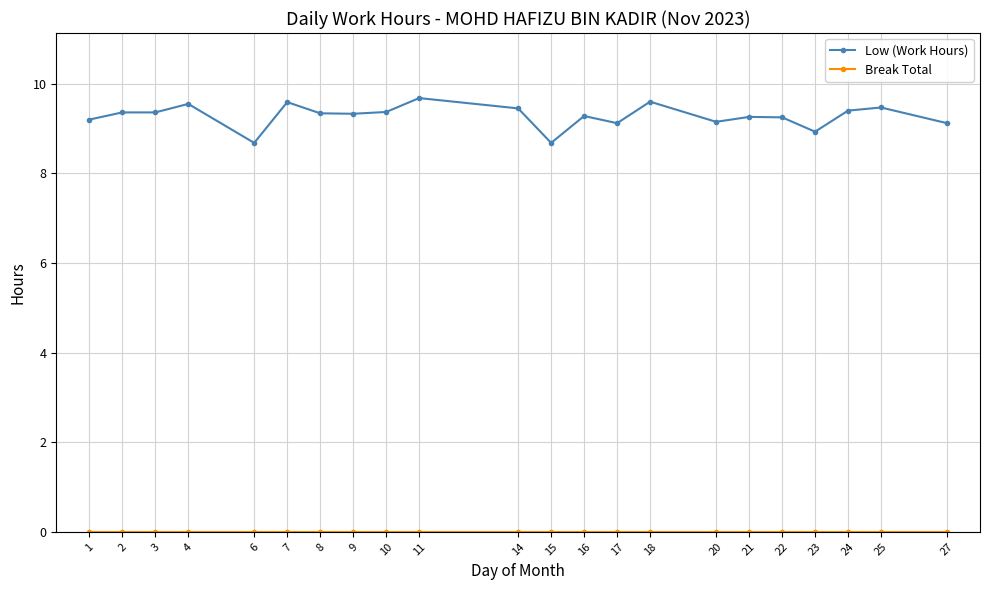

What is the total value across all series at 6?

8.7